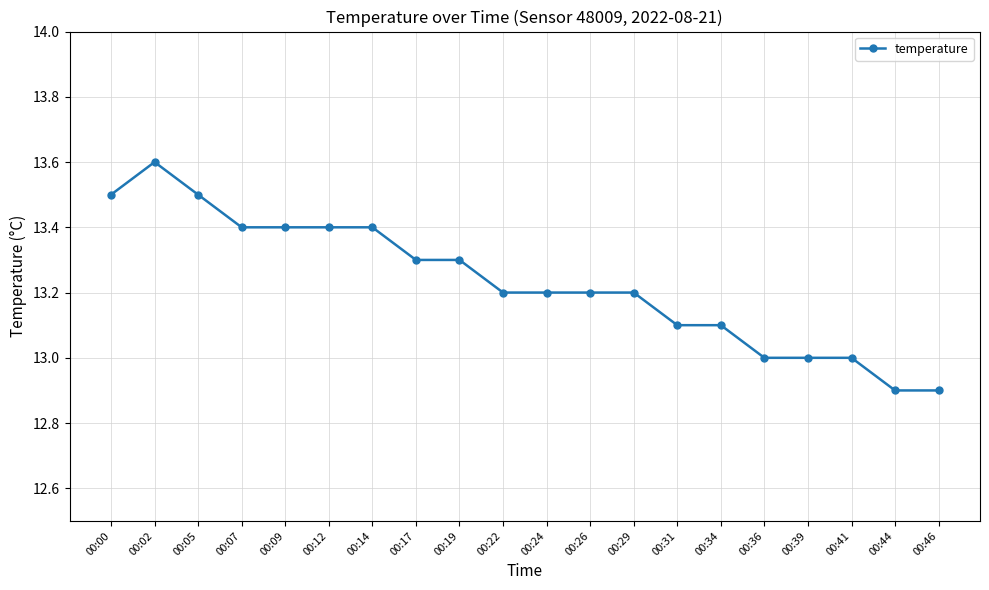

What is the ratio of the value at 00:44 to the value at 00:26?

1.0